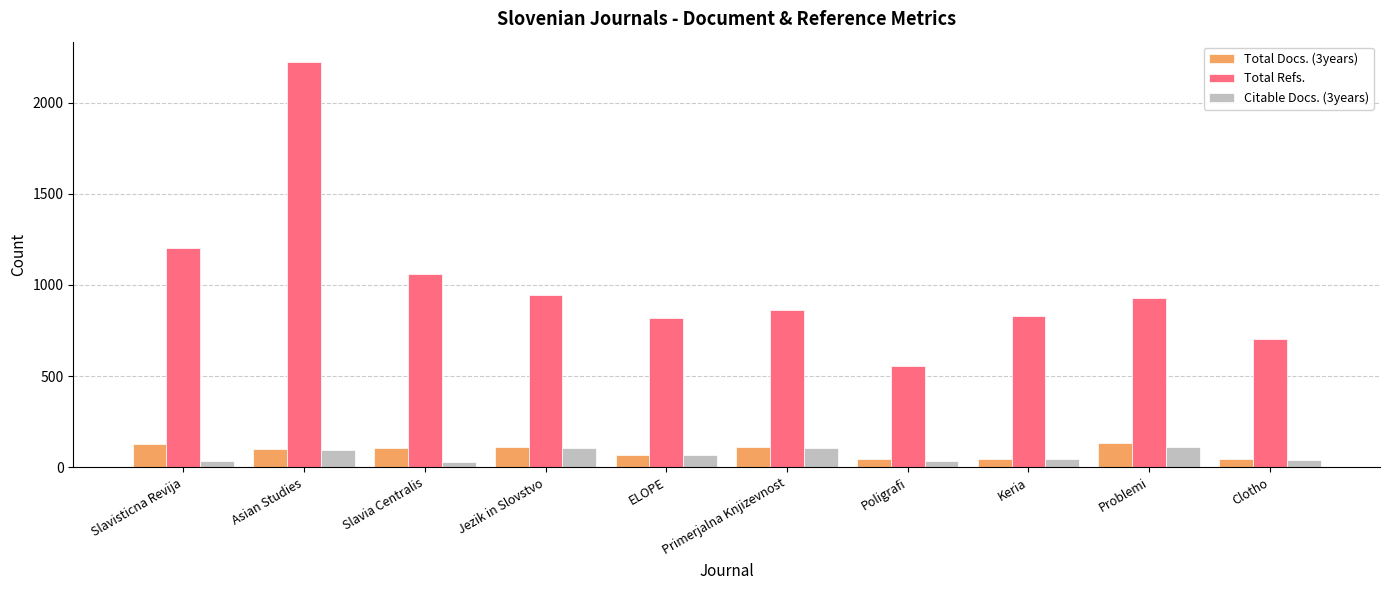

What is the approximate value of Total Refs. at Asian Studies, to the nearest 10?

2220